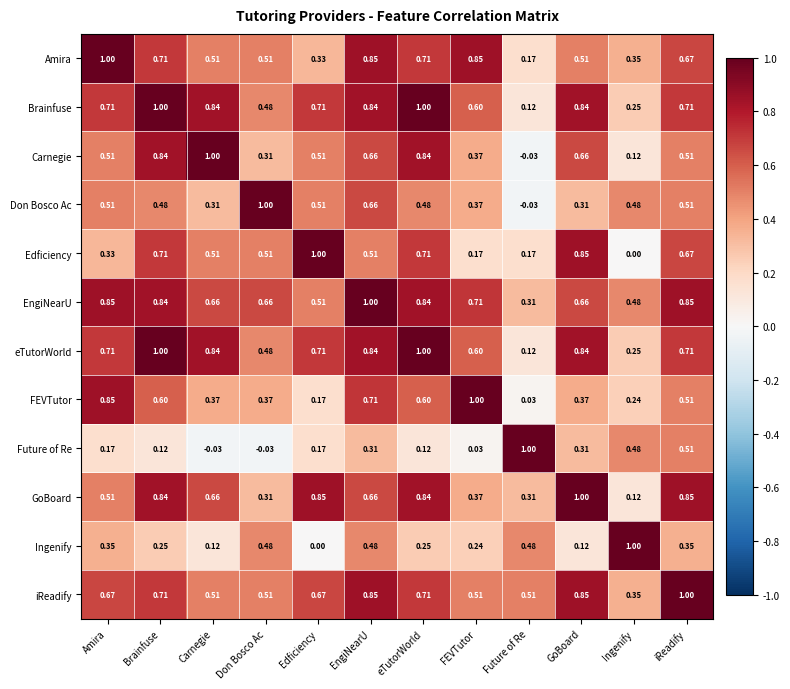

At which label is Ingenify closest to 0?

Edficiency